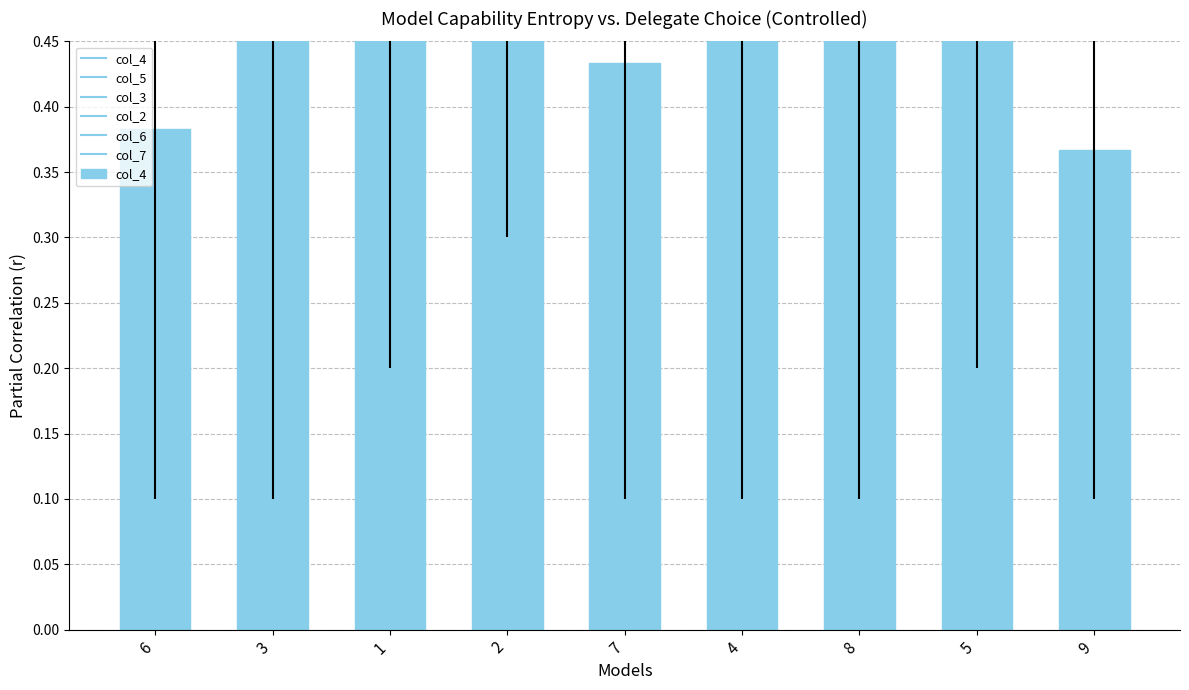

What position from the right is 7?

5